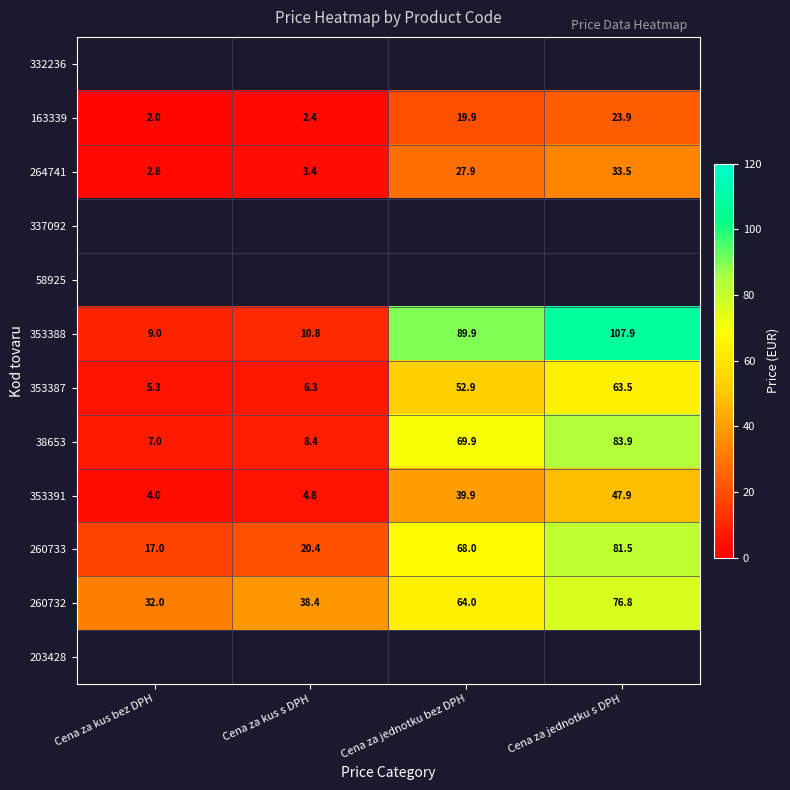

What is the maximum value shown in the chart?

107.9